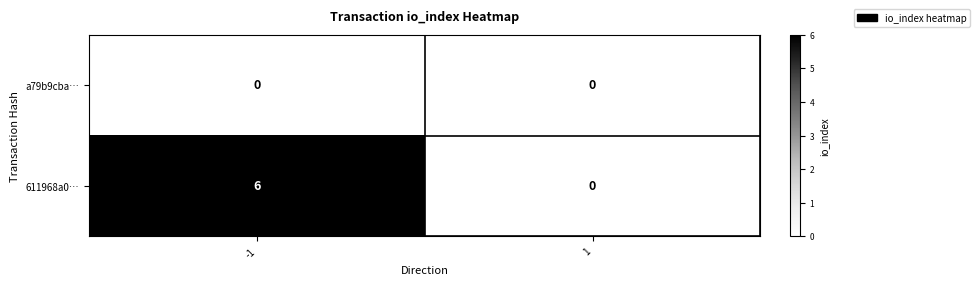

List the series in order of their peak value, highest first.

611968a0…, a79b9cba…